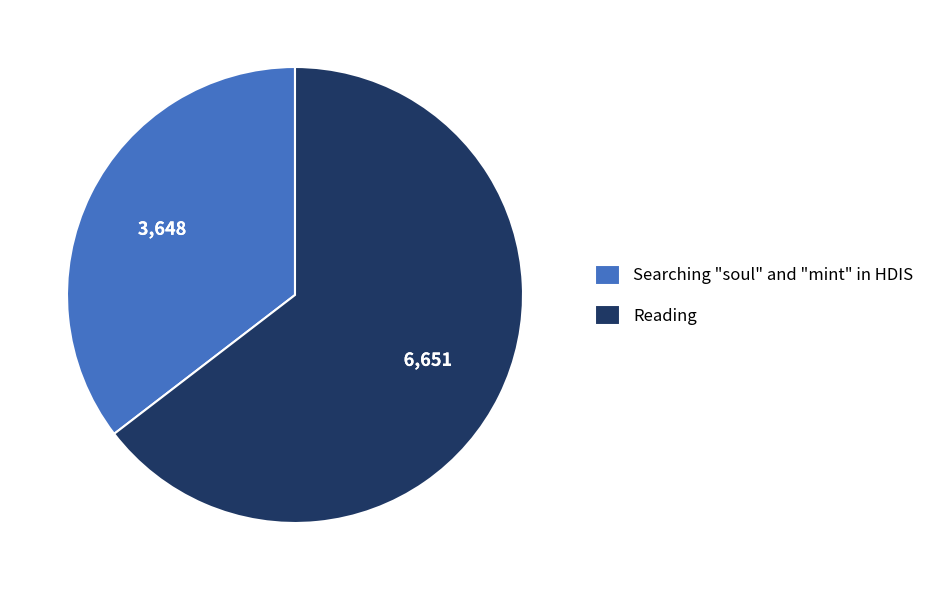

True or false: Reading accounts for 65% of the total.

True